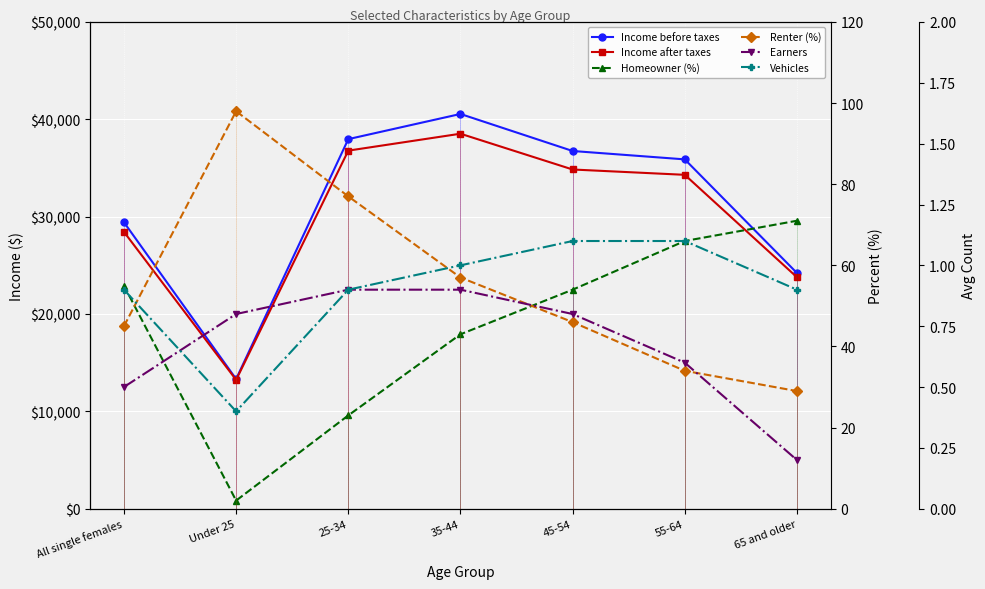

At which label does Homeowner (%) first exceed 54?

All single females